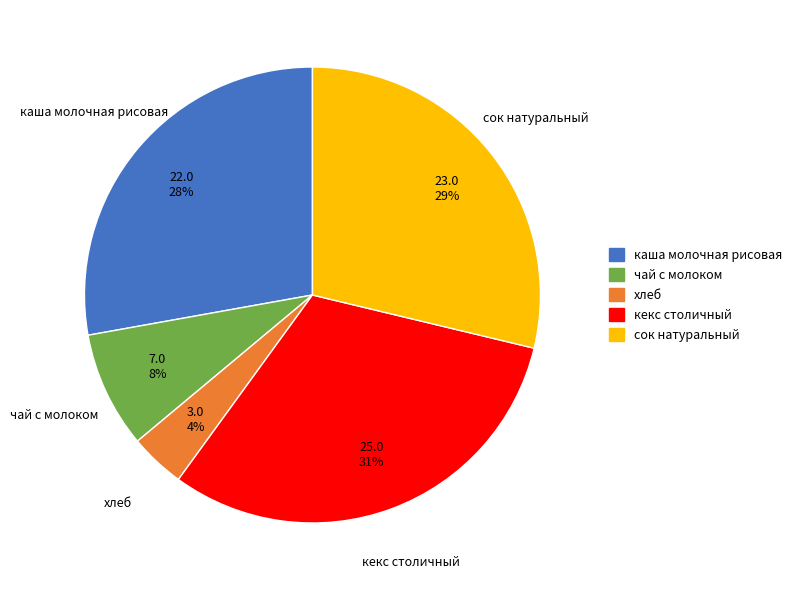

Which has a higher value, хлеб or каша молочная рисовая?

каша молочная рисовая